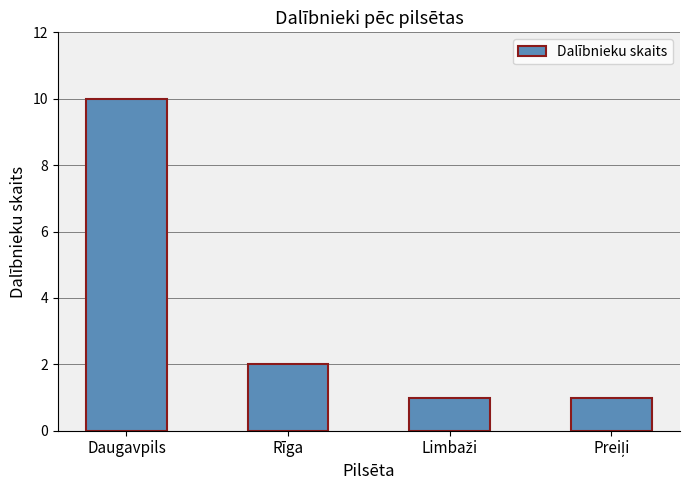

What is the greatest value displayed?

10